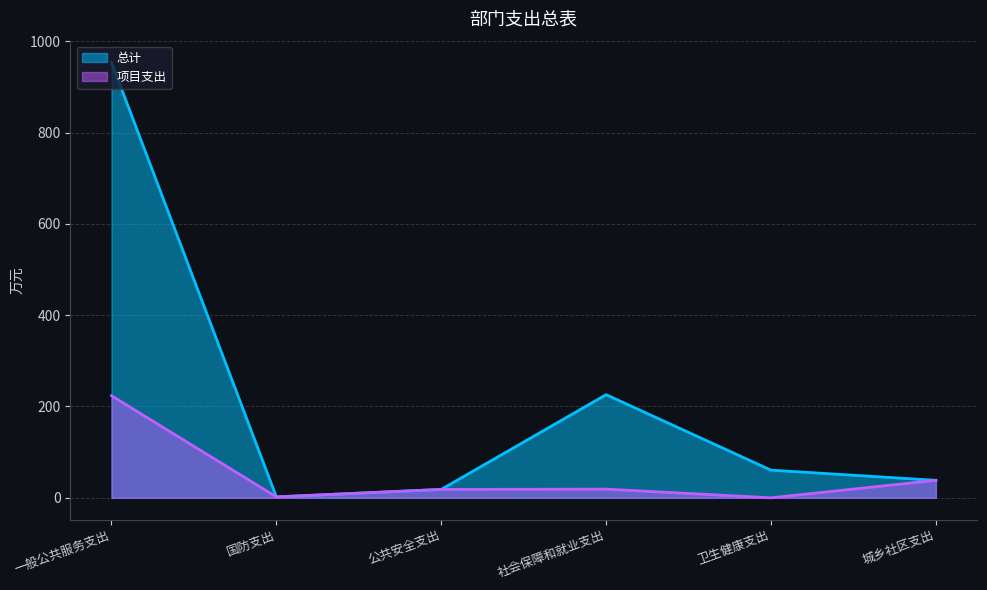

Is the value of 总计 at 一般公共服务支出 greater than the value of 项目支出 at 公共安全支出?

Yes